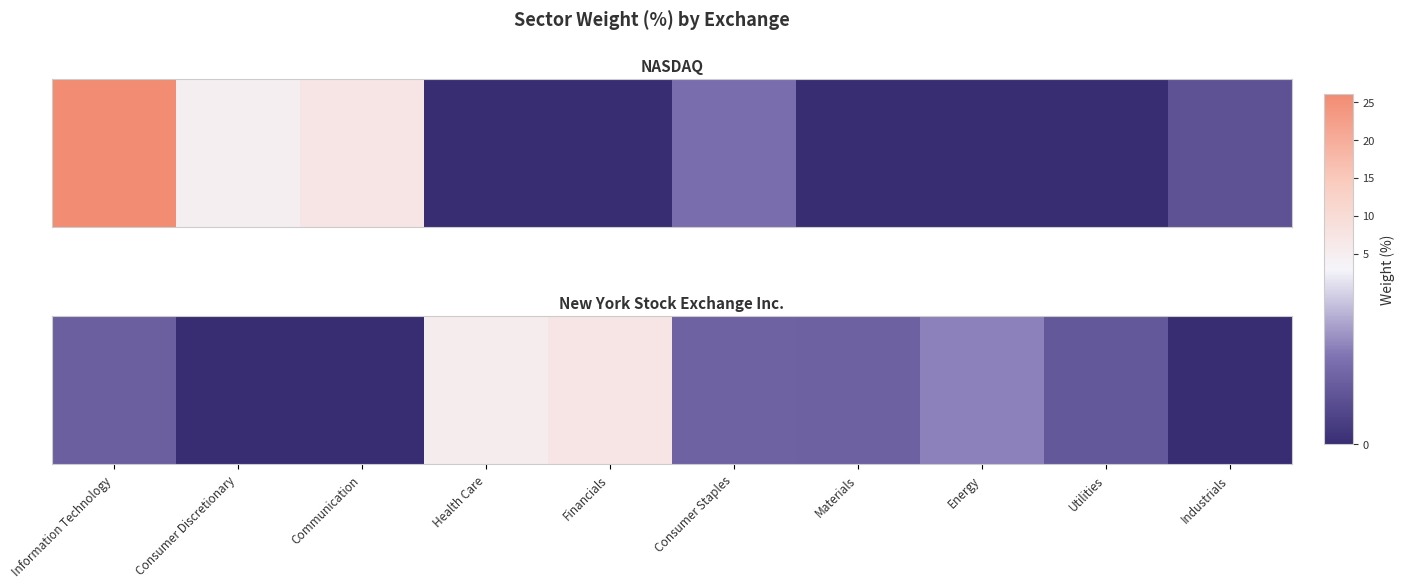

The value at Utilities is 0.9. True or false?

True